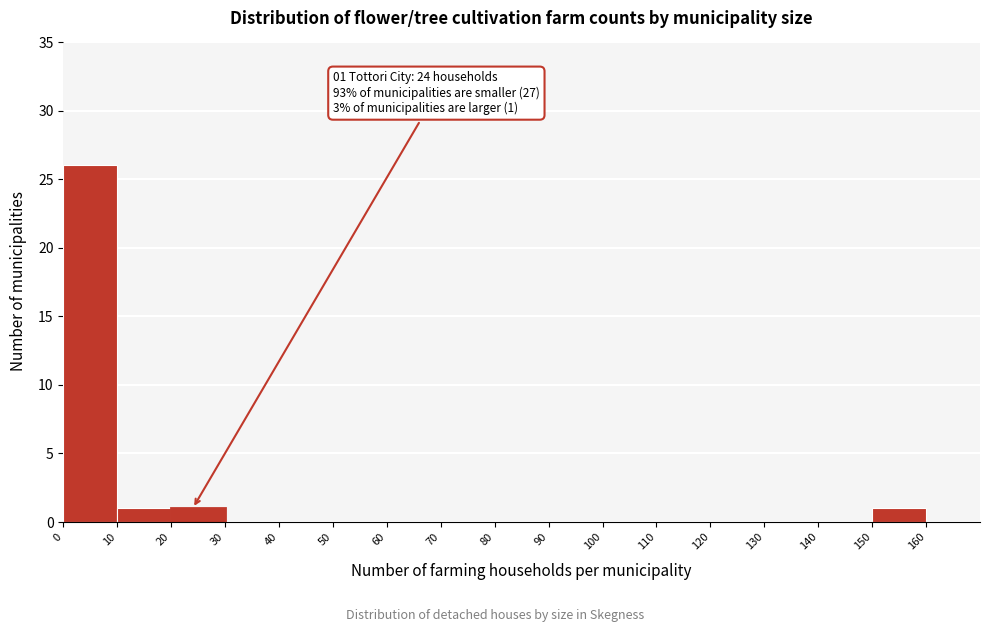

Over which range of the x-axis is the bar tallest?

0 to 10